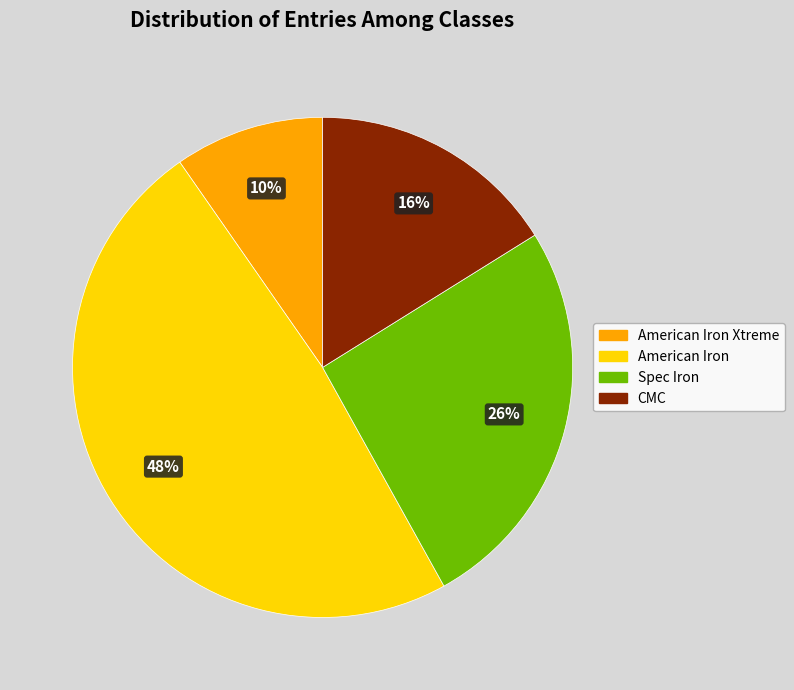

Does any single category account for the majority?

No